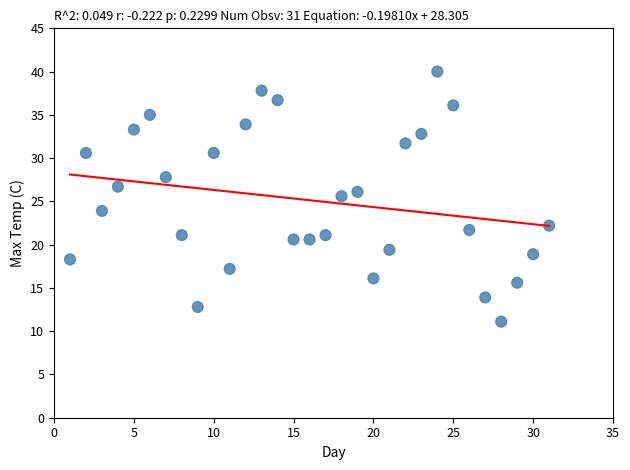

What is the range of X values (max minus min)?

30.0